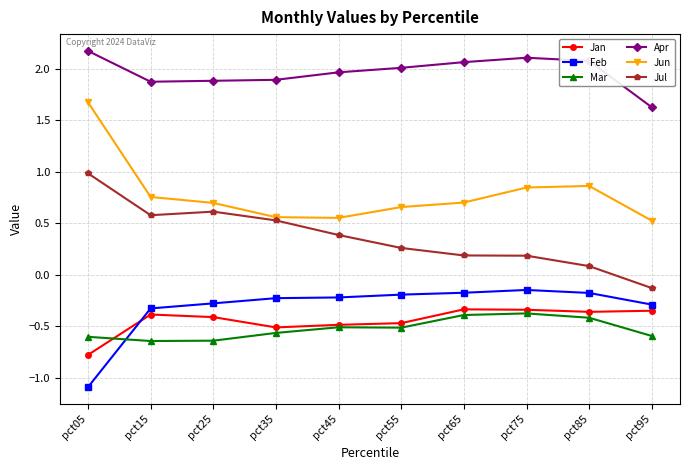

How many lines are shown in the chart?

6